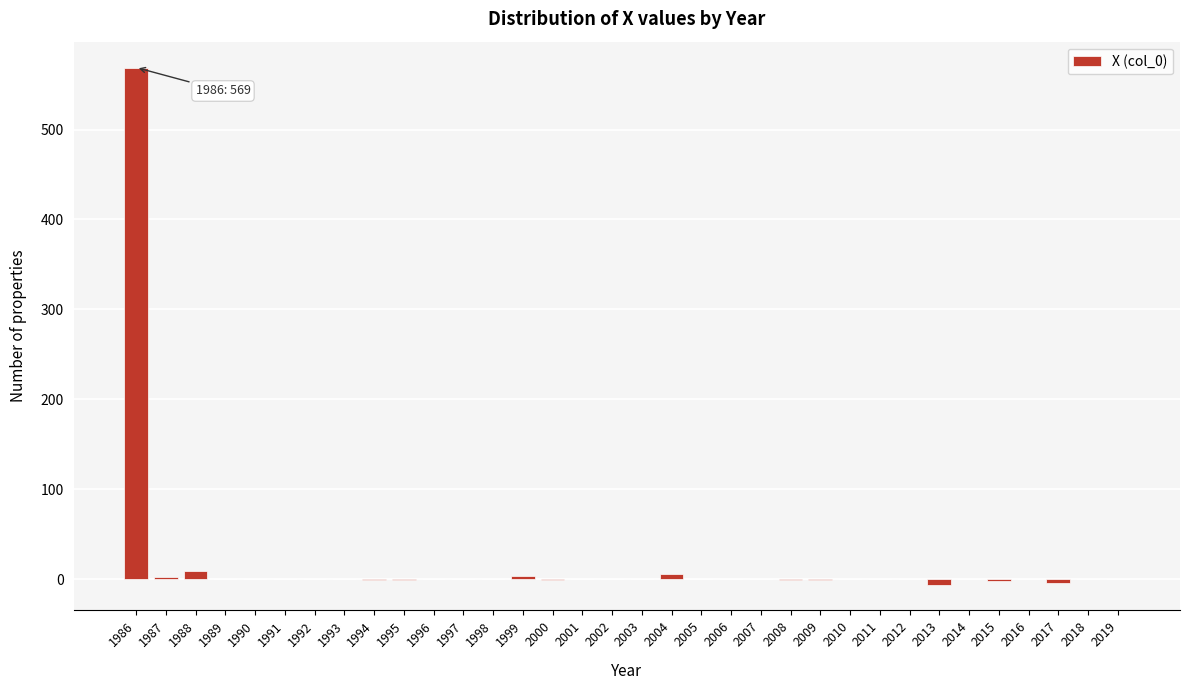

The chart shows a value of 358 at 2012. True or false?

False